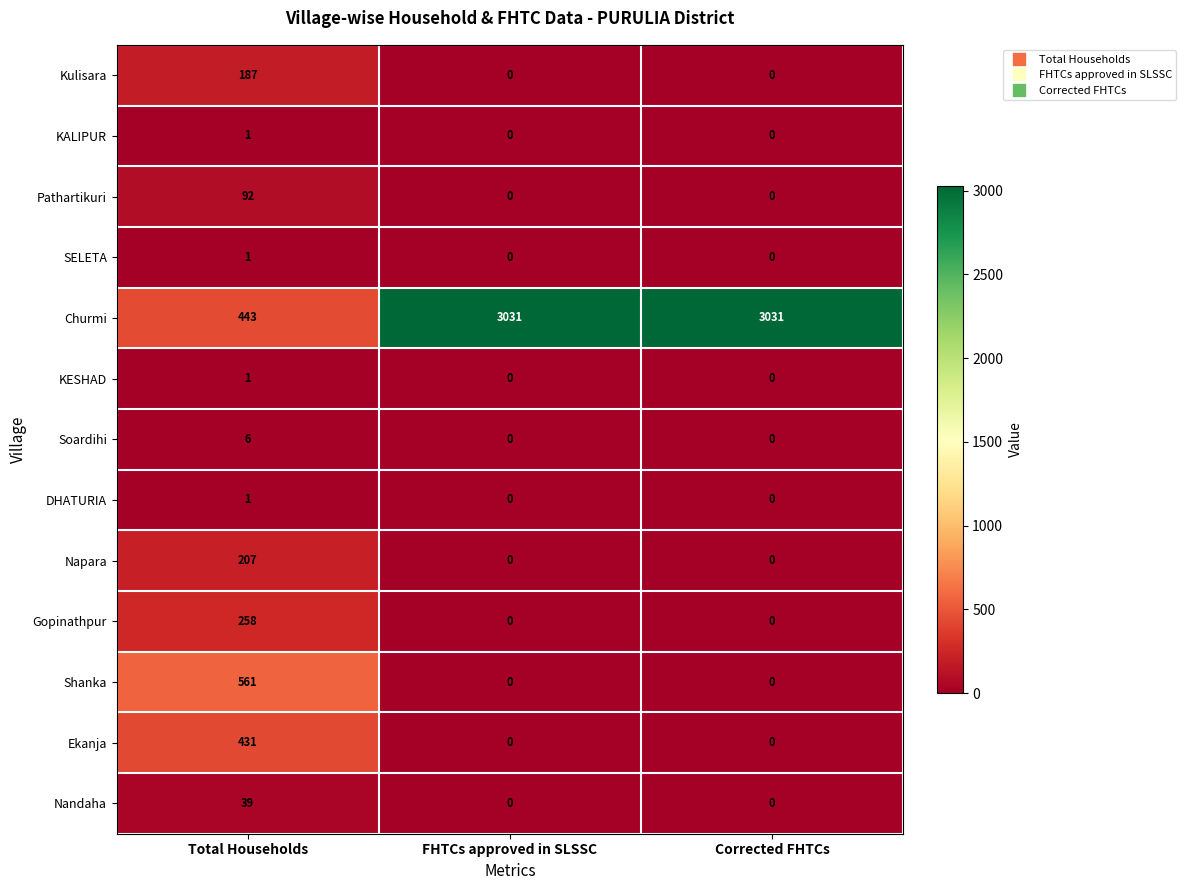

Is it true that Pathartikuri equals 0 at Corrected FHTCs?

True